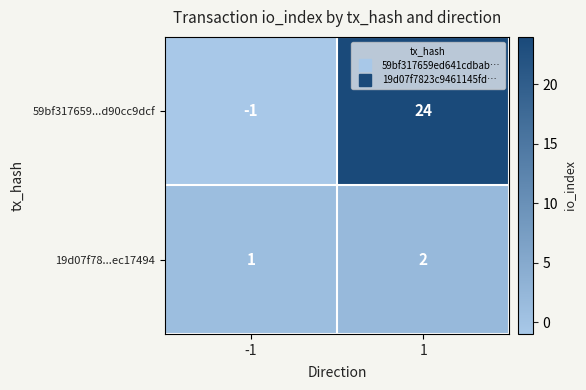

Rank the series by their maximum value, from highest to lowest.

59bf317659...d90cc9dcf, 19d07f78...ec17494